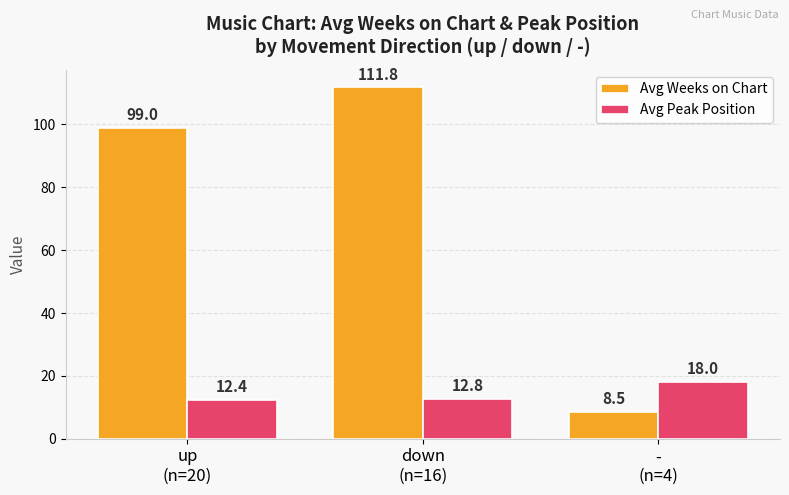

Is the value of Avg Peak Position at down
(n=16) greater than the value of Avg Weeks on Chart at -
(n=4)?

Yes